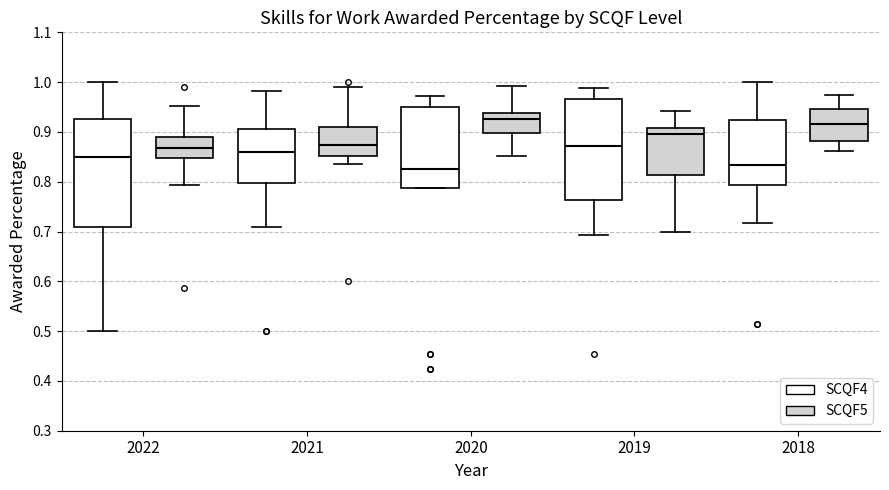

Reading left to right, read every box against the y-axis: the position of its median line, the range the box covers, and the ends of its whiskers. The values are not printed on the chart, so give them approximately, as read against the axis.

2022 (SCQF4): median 0.85, box 0.71 to 0.93, whiskers 0.50 to 1.00
2022 (SCQF5): median 0.87, box 0.85 to 0.89, whiskers 0.79 to 0.95
2021 (SCQF4): median 0.86, box 0.80 to 0.91, whiskers 0.71 to 0.98
2021 (SCQF5): median 0.87, box 0.85 to 0.91, whiskers 0.84 to 0.99
2020 (SCQF4): median 0.83, box 0.79 to 0.95, whiskers 0.79 to 0.97
2020 (SCQF5): median 0.93, box 0.90 to 0.94, whiskers 0.85 to 0.99
2019 (SCQF4): median 0.87, box 0.76 to 0.97, whiskers 0.69 to 0.99
2019 (SCQF5): median 0.90, box 0.81 to 0.91, whiskers 0.70 to 0.94
2018 (SCQF4): median 0.83, box 0.79 to 0.92, whiskers 0.72 to 1.00
2018 (SCQF5): median 0.92, box 0.88 to 0.95, whiskers 0.86 to 0.97